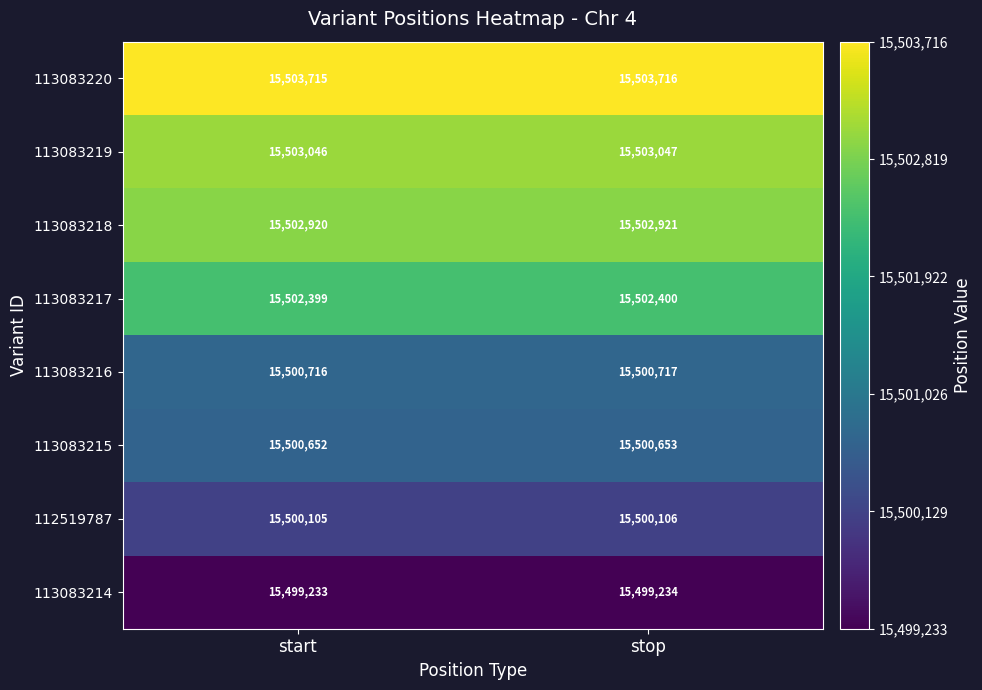

What is the sum of the 113083218 values at start and stop?

31005841